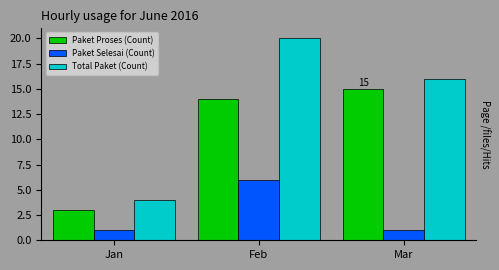

Which series has the widest spread of values?

Total Paket (Count)